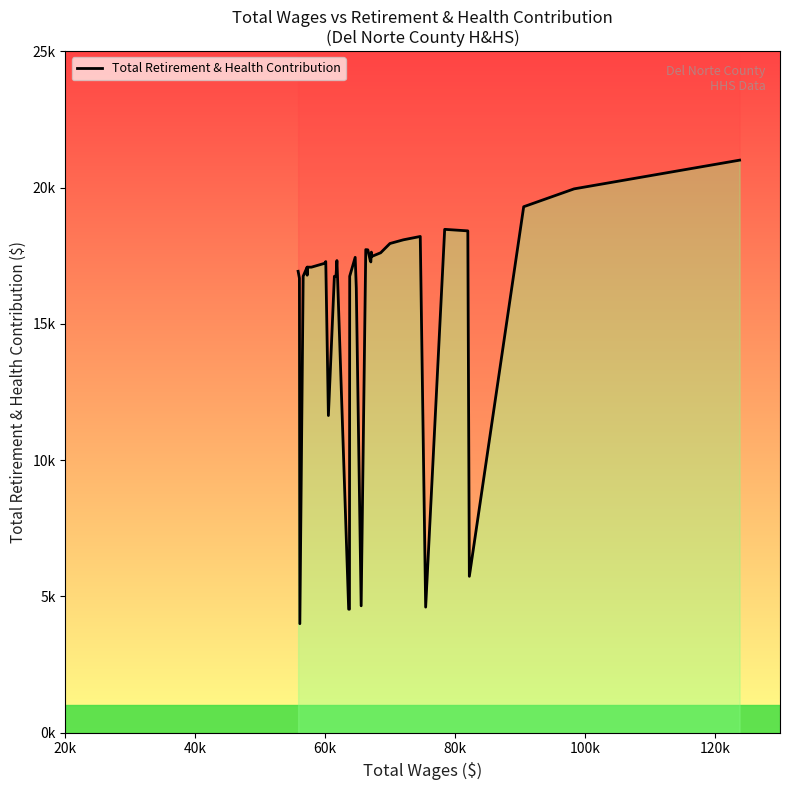

How many data points are above 17219?

19